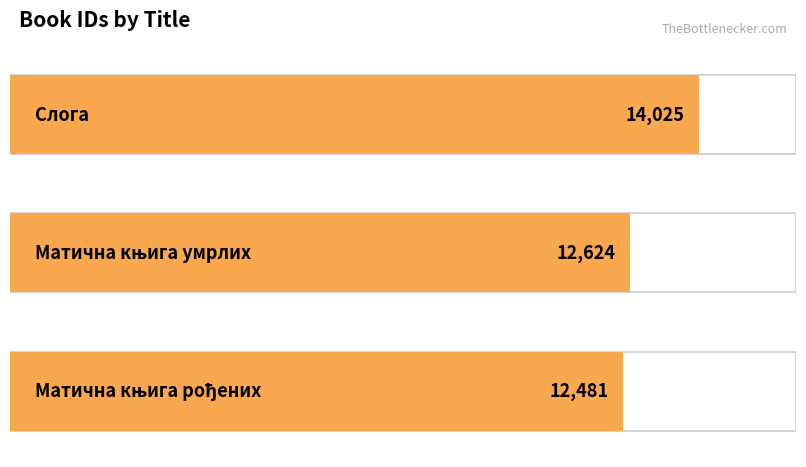

At which label does the data first exceed 12624?

Слога